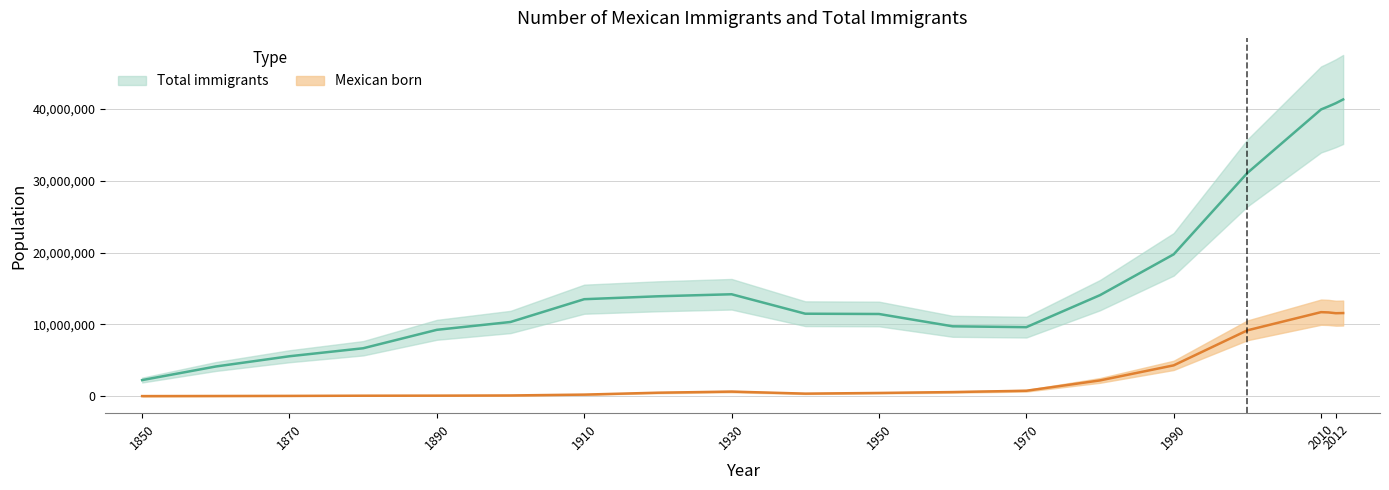

What is the sum of all Total immigrants values?

349629500